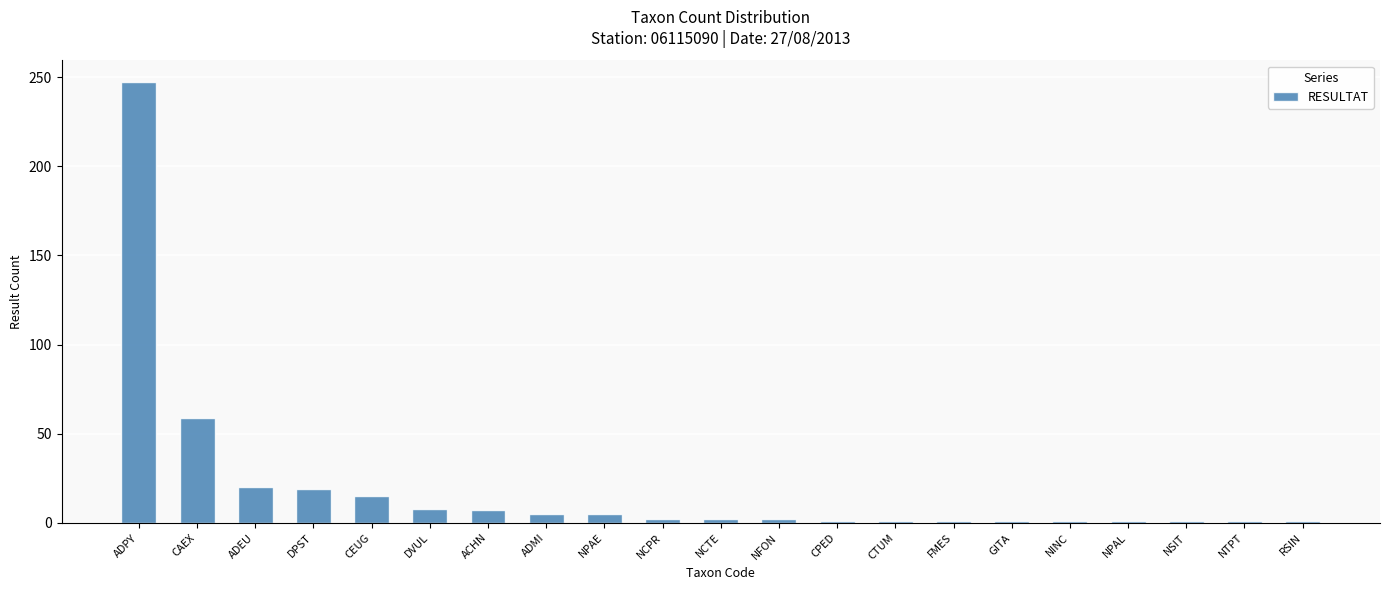

What is the difference between the maximum and minimum values?

246